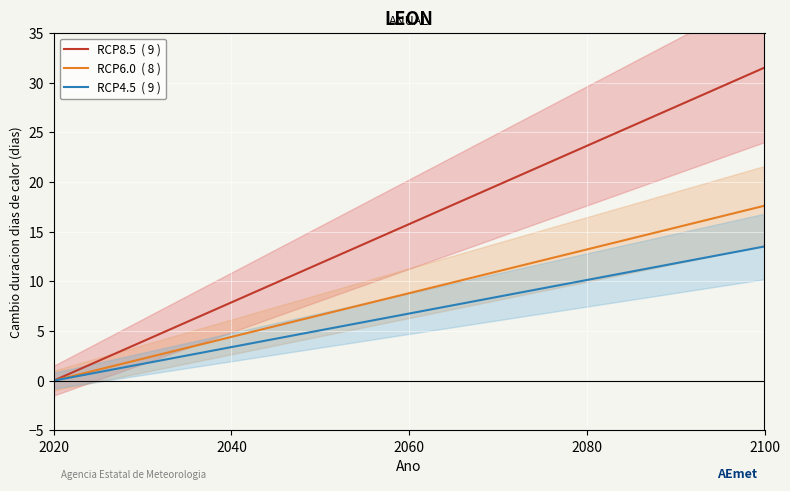

How many positive values does the RCP4.5  ( 9 ) series have?

16